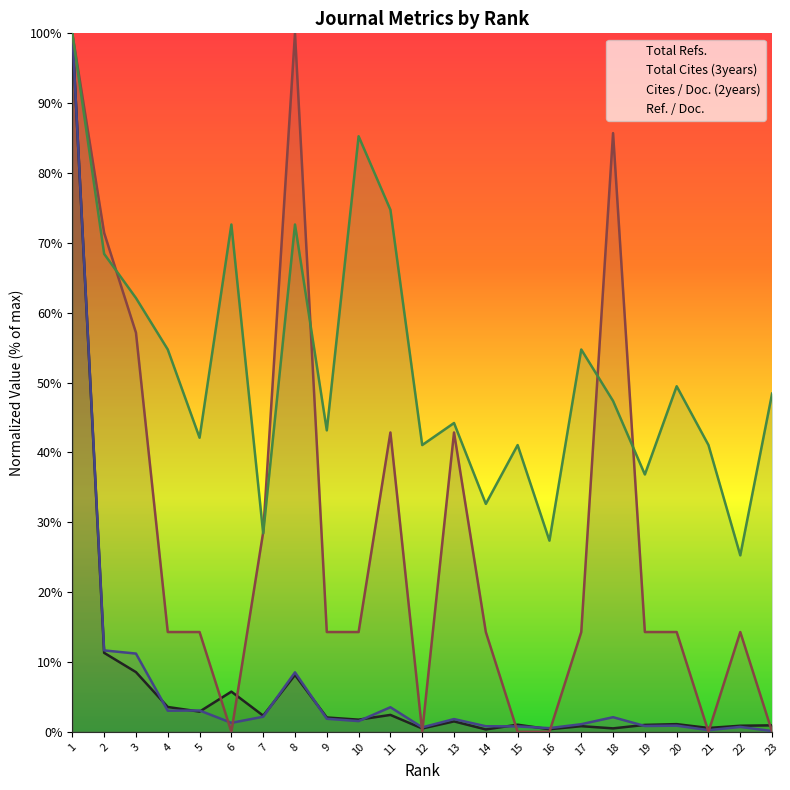

Which series has the widest spread of values?

Cites / Doc. (2years)